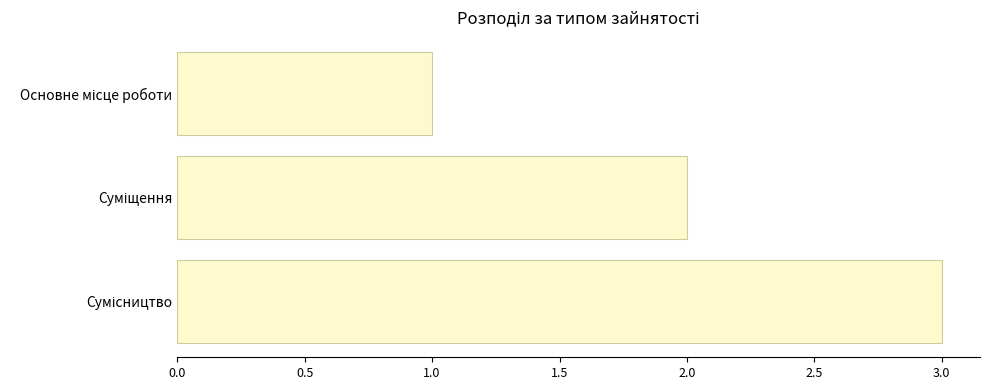

How many data points does each series have?

3